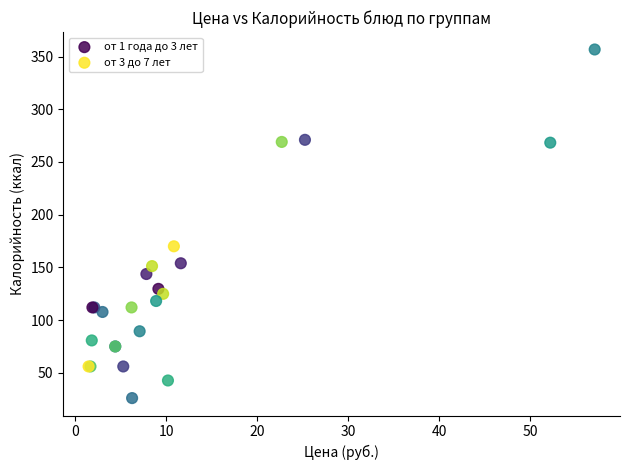

Which series has the widest spread of Y values?

от 3 до 7 лет